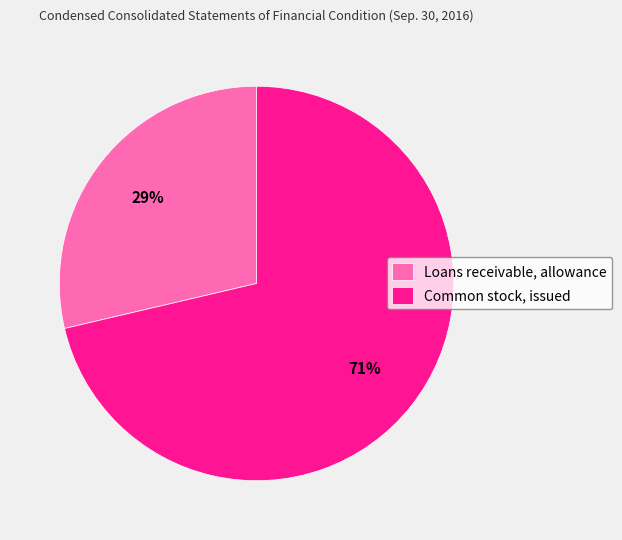

Approximately how many times larger is the value at Loans receivable, allowance compared to Common stock, issued?

0.4